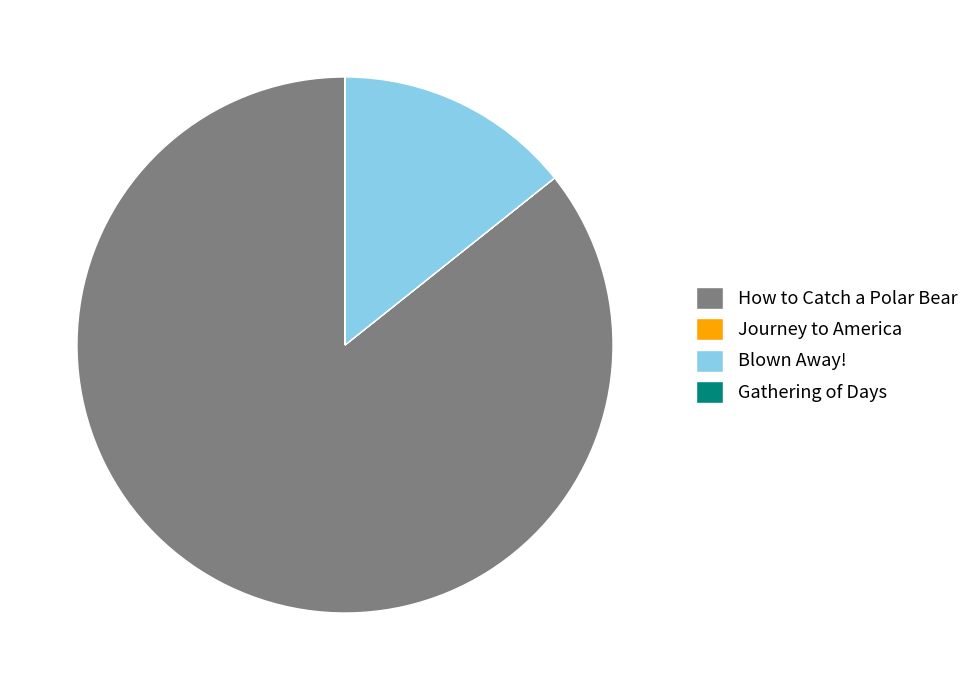

Is it true that How to Catch a Polar Bear is 86% of the pie?

True